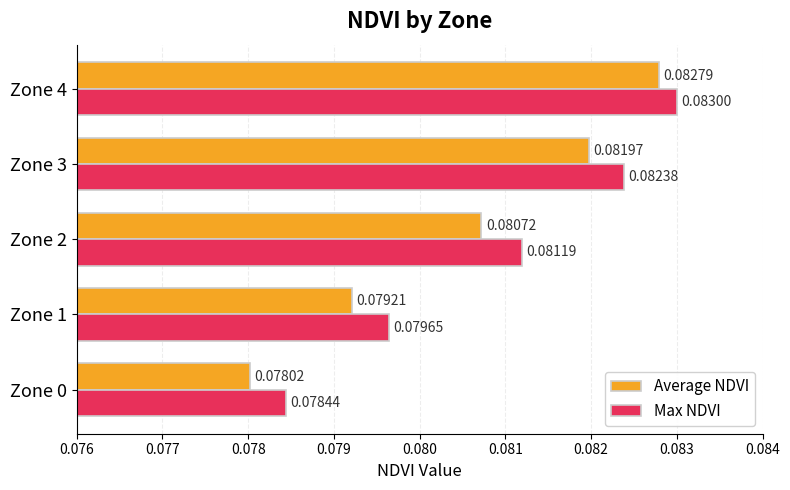

Rank the series by their average value, from highest to lowest.

Max NDVI, Average NDVI